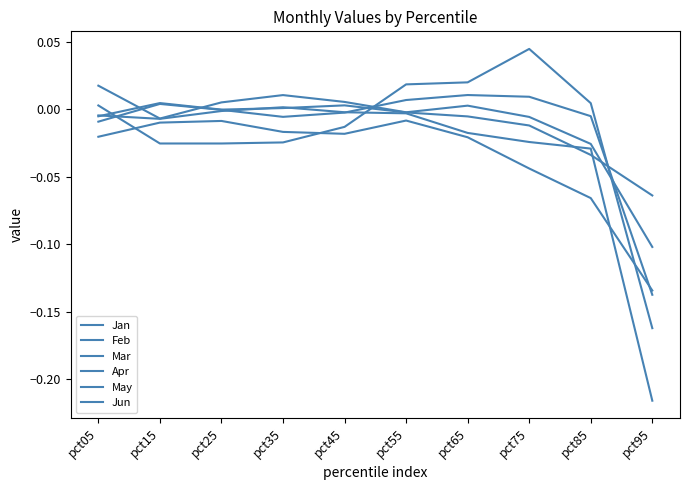

What is the value of the Mar point at the 10th from the left?

-0.2